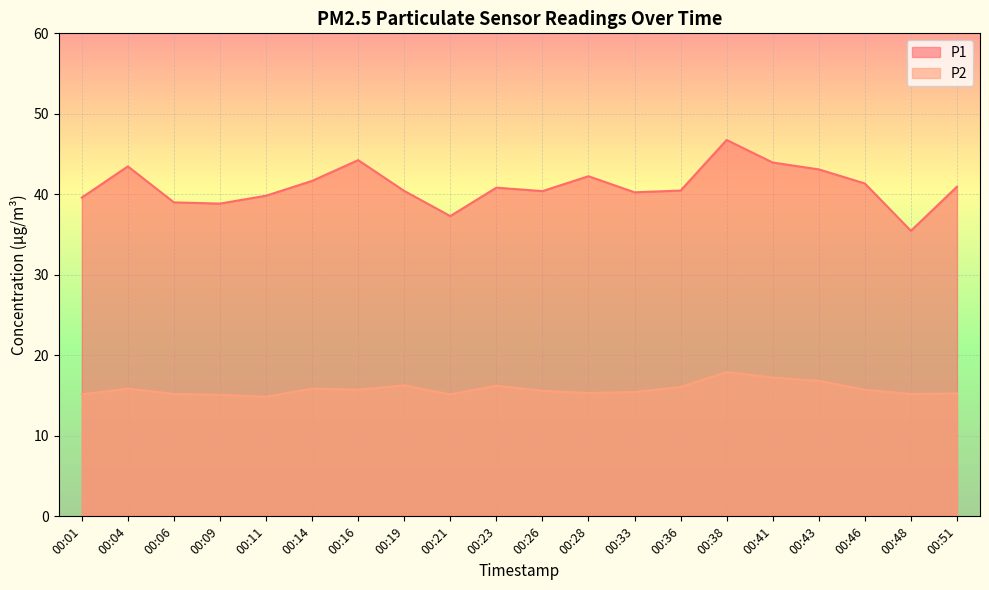

True or false: P1 has a value of 43.5 at 00:04.

True